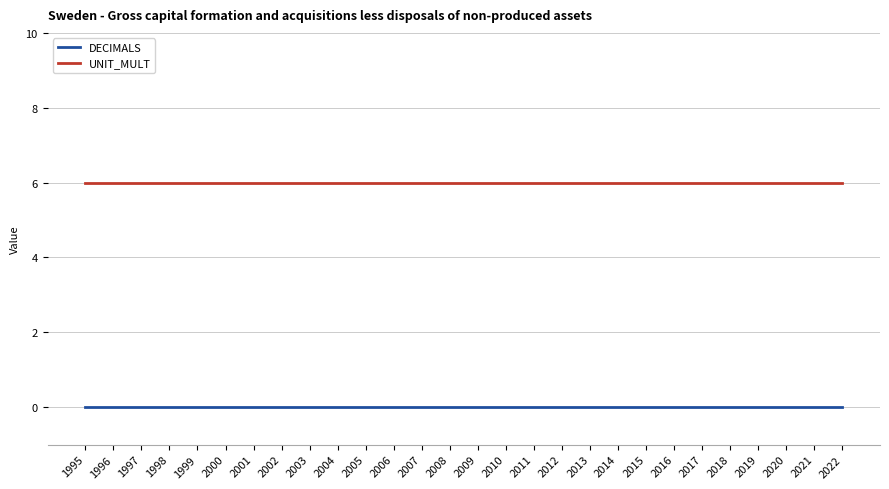

What is the spread (max minus min) of values at 2008?

6